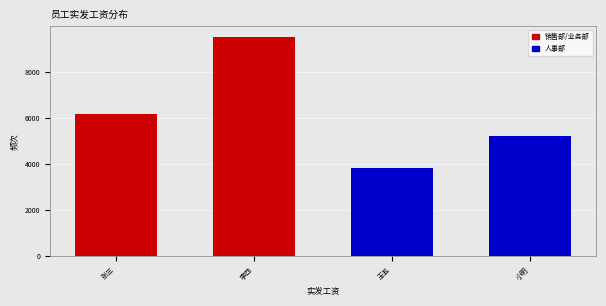

Reading left to right, extract all data points from this chart.

6158	9493	3804	5204